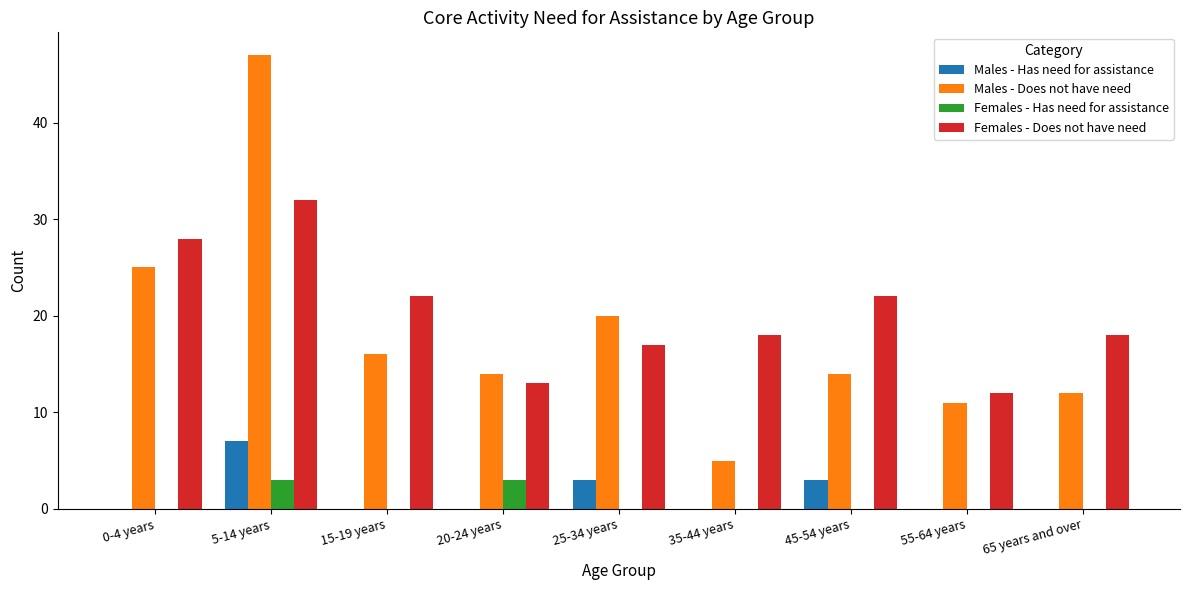

Is it true that Males - Does not have need equals 16 at 15-19 years?

True